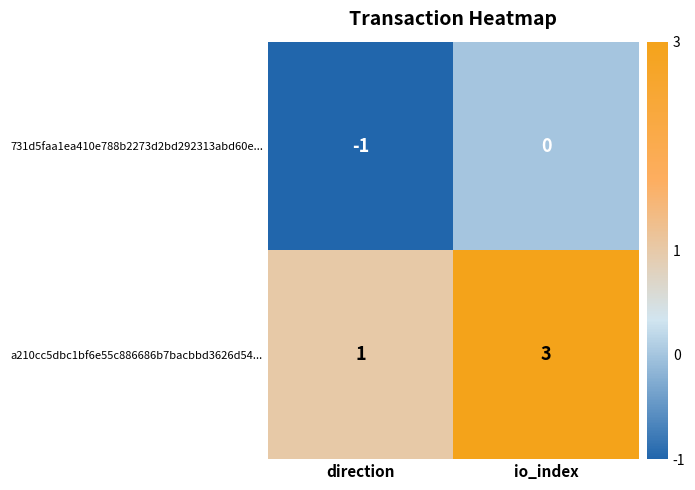

The a210cc5dbc1bf6e55c886686b7bacbbd3626d54... series shows 1 at io_index. True or false?

False